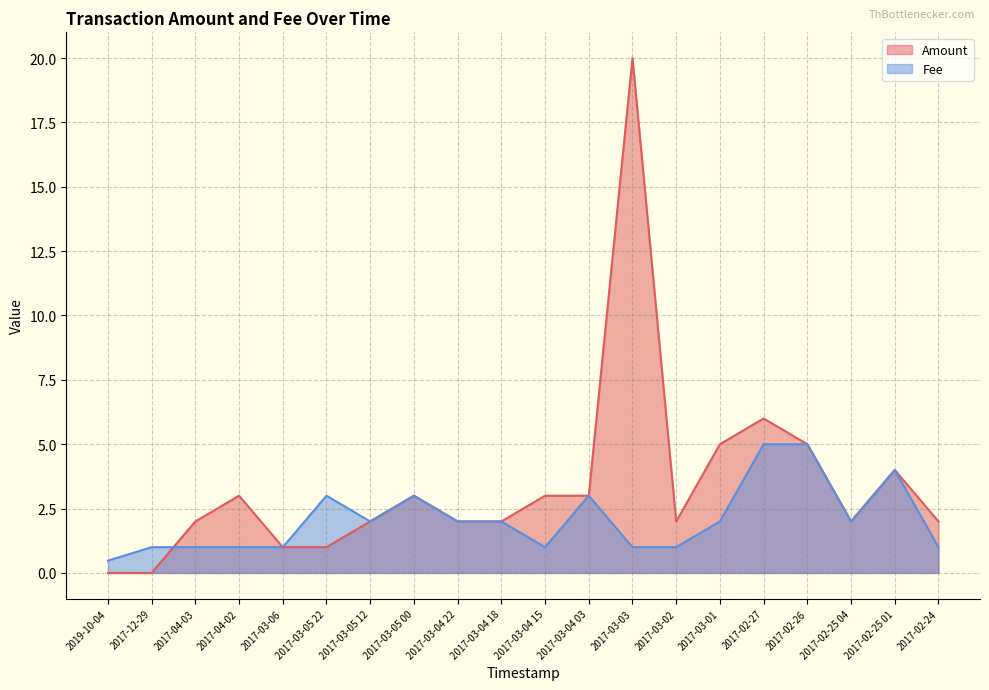

Which series has the widest spread of values?

Amount